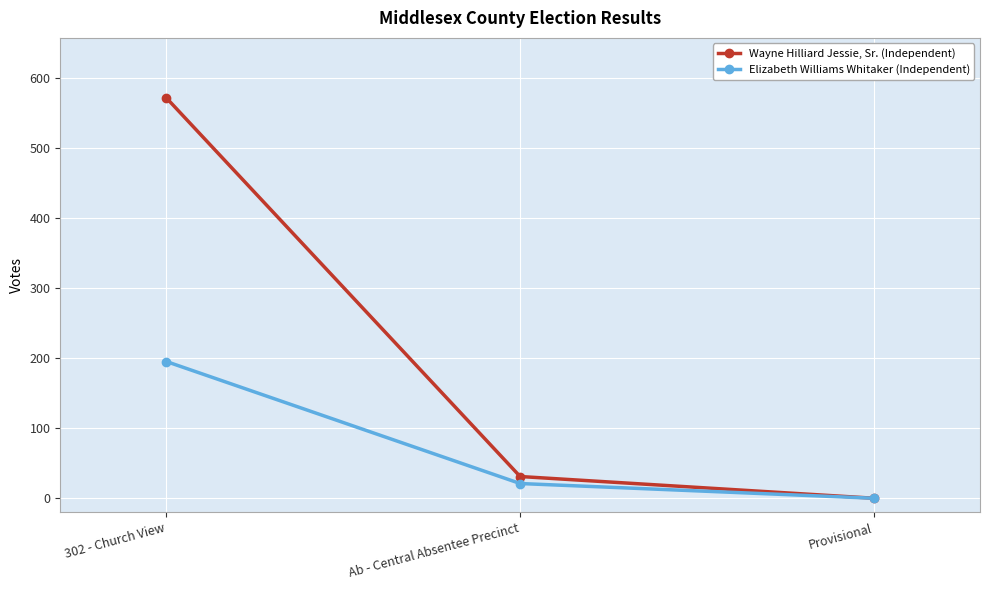

Is it true that Wayne Hilliard Jessie, Sr. (Independent) equals 571 at 302 - Church View?

True